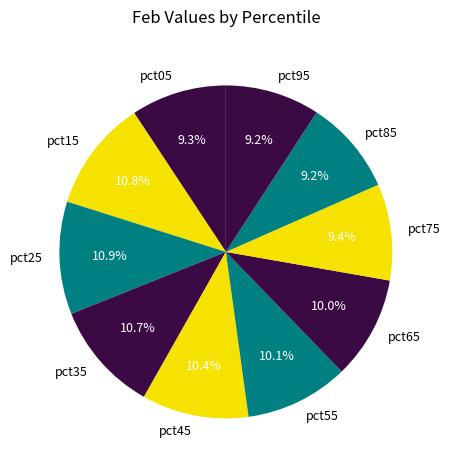

To the nearest percent, what percentage of the pie is pct05?

9%